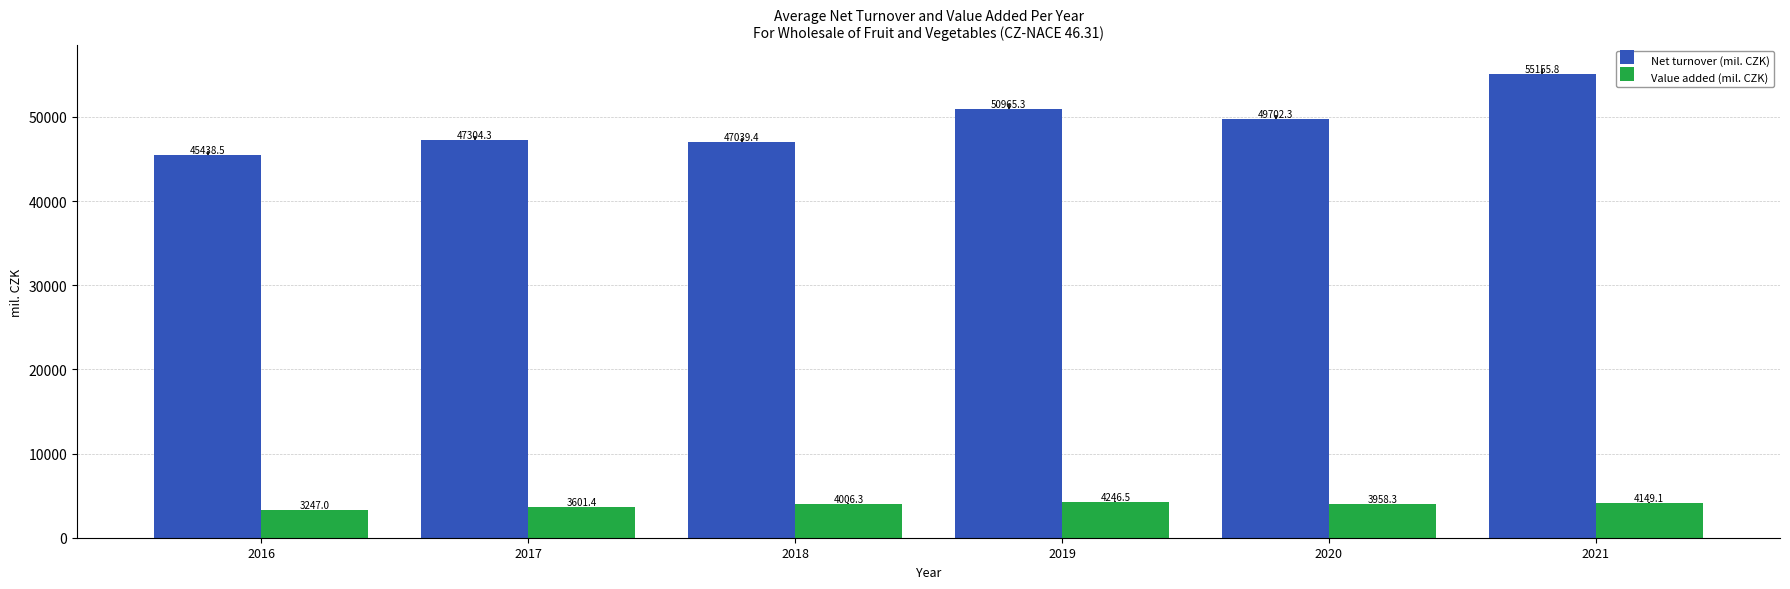

Are the bars horizontal?

No